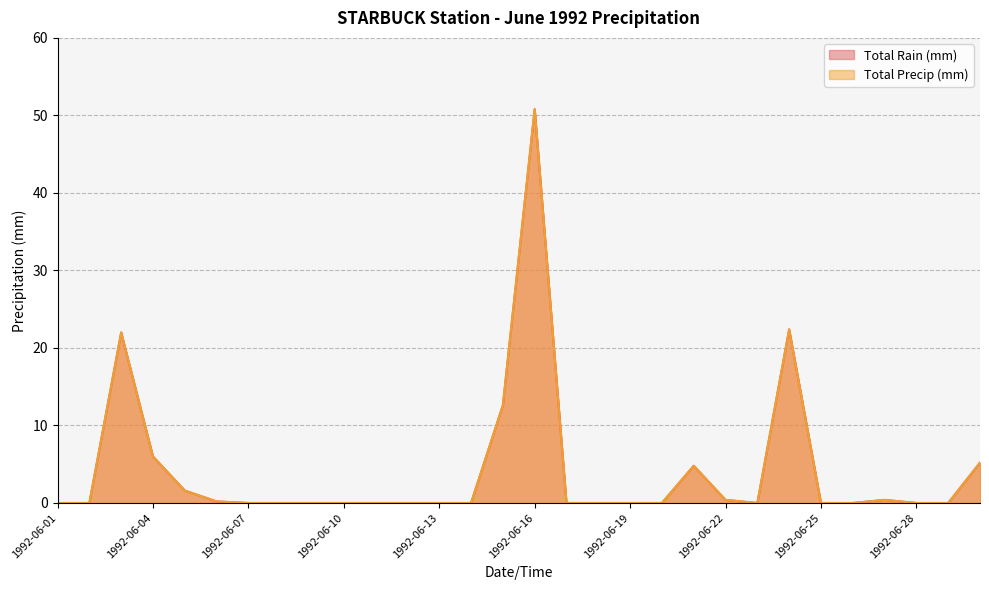

What are all the series names shown in the legend?

Total Rain (mm), Total Precip (mm)